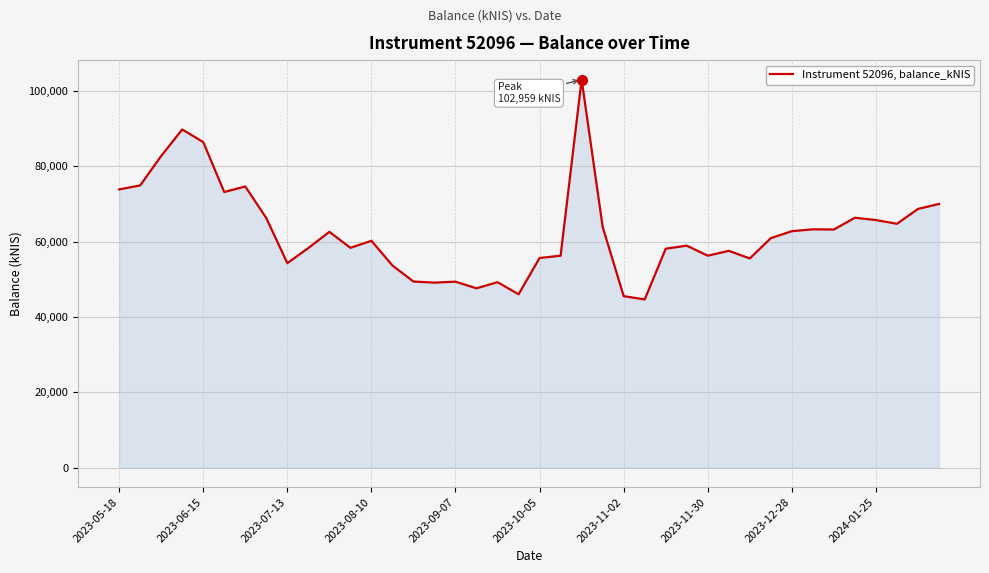

What is the smallest value displayed?

44638.6